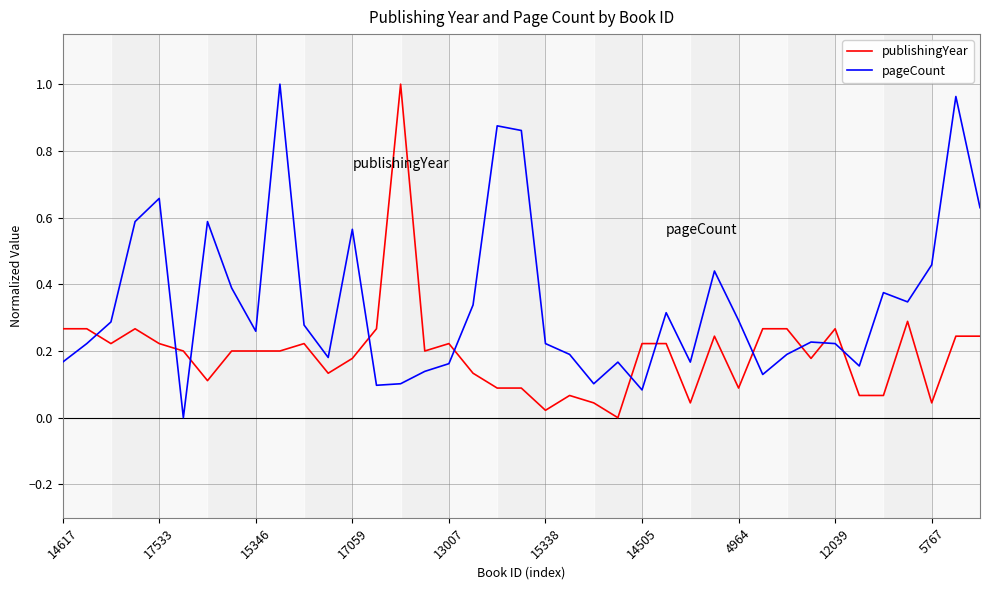

List the series in order of their overall mean, lowest first.

publishingYear, pageCount